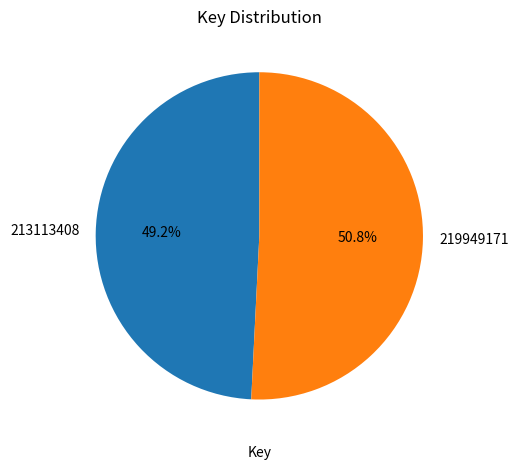

What percentage is the 219949171 slice, to the nearest percent?

51%